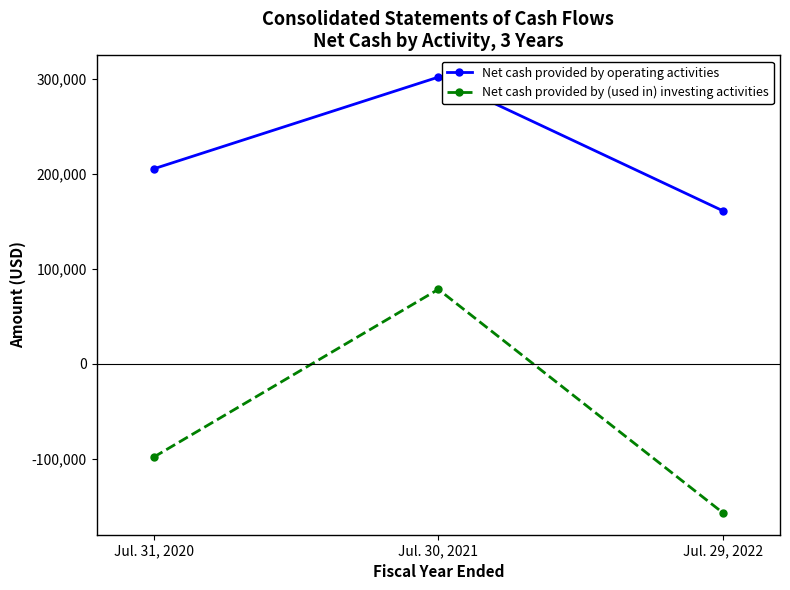

The Net cash provided by (used in) investing activities series shows 122959 at Jul. 30, 2021. True or false?

False